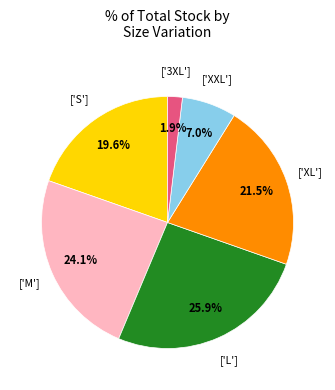

Does any single category account for the majority?

No